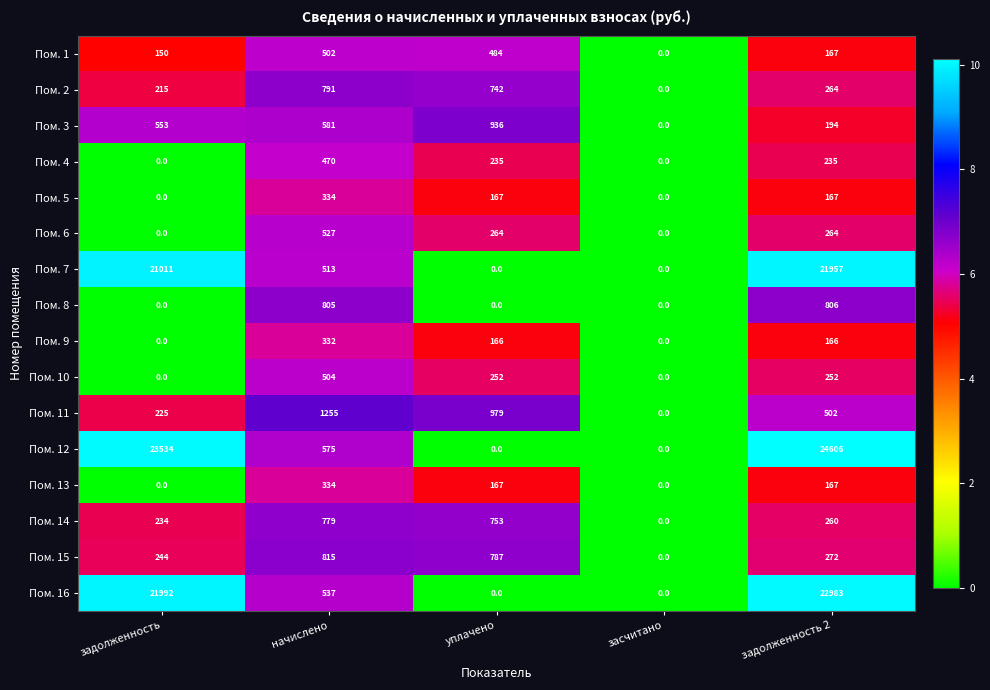

Which category has the lowest value in the Пом. 2 series?

засчитано